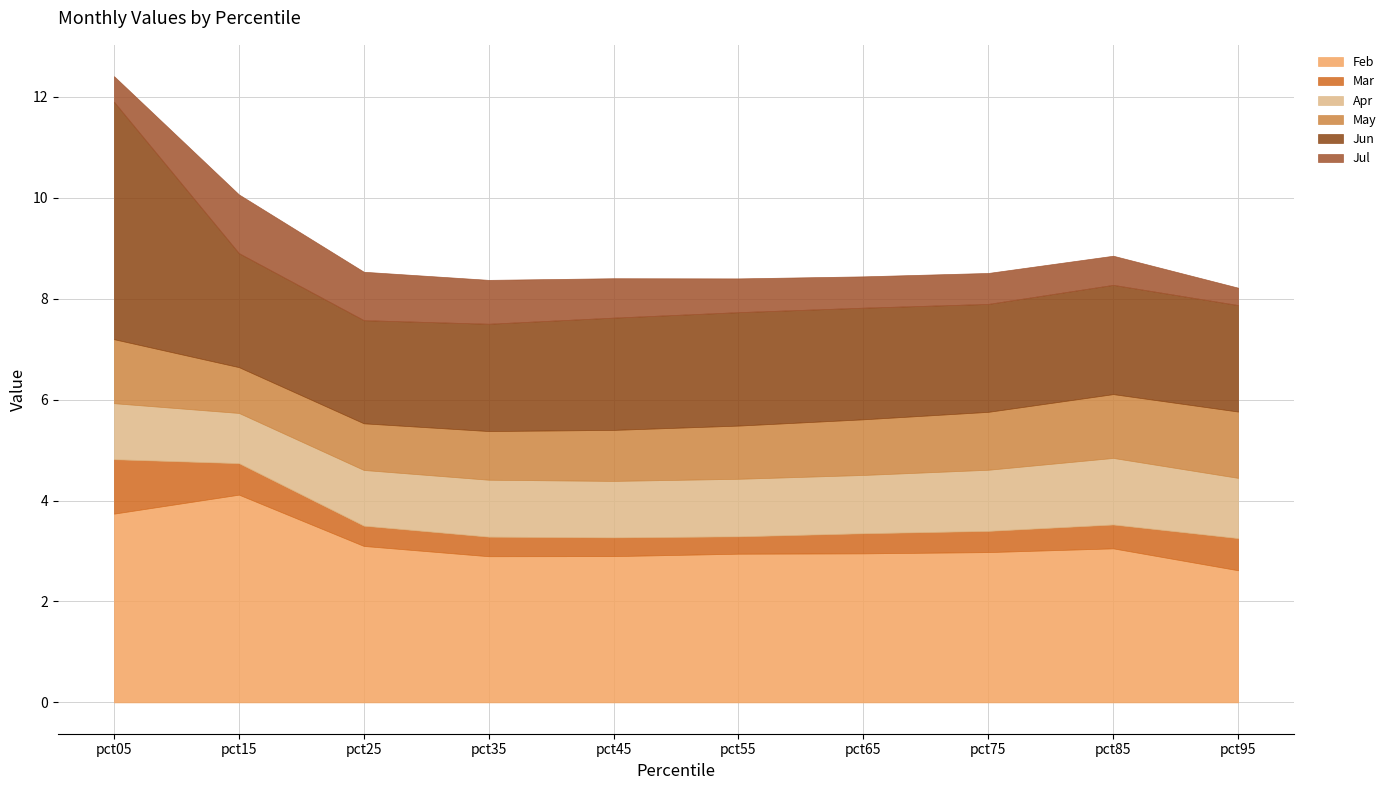

Does the chart display data point markers on the line(s)?

No